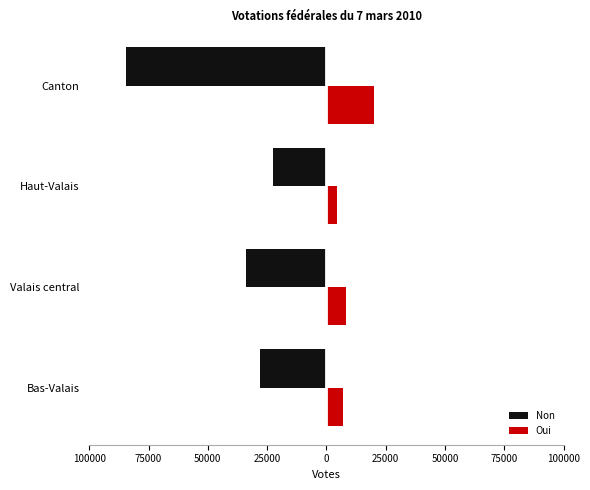

What is the minimum value shown in the chart?

-84495